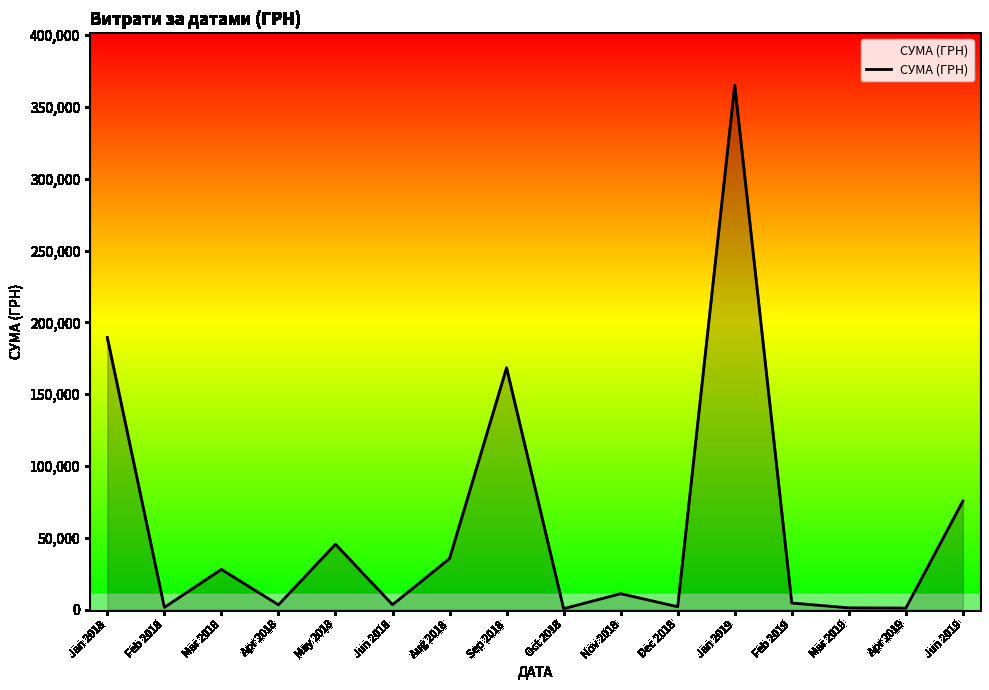

At which label is the value closest to 182837?

Jan 2018